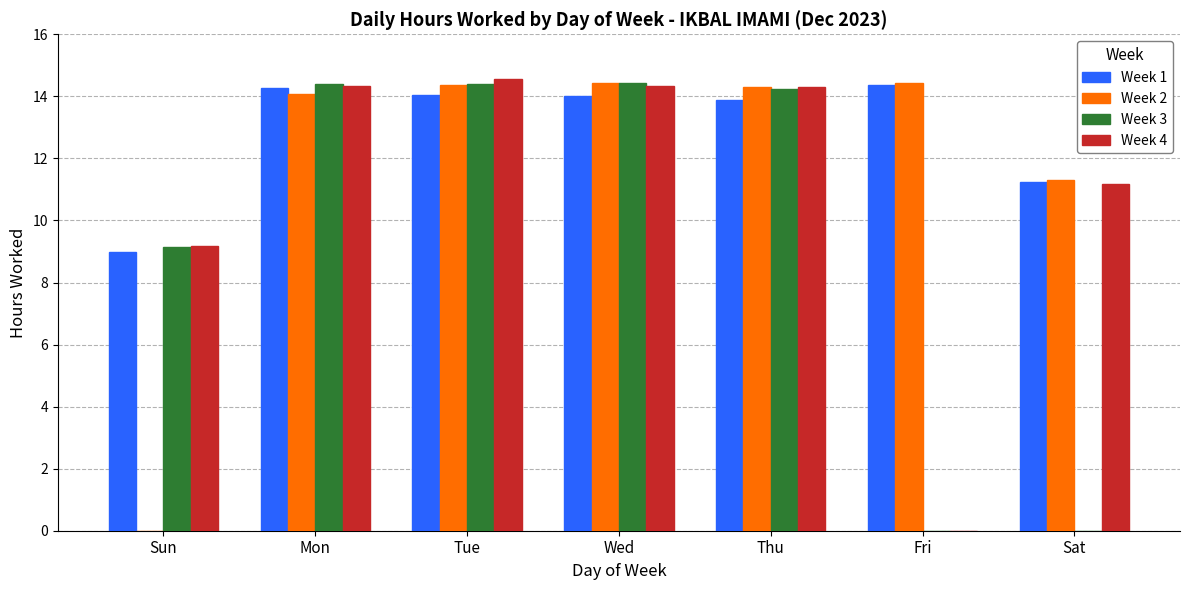

What is the total value across all series at Tue?

57.3